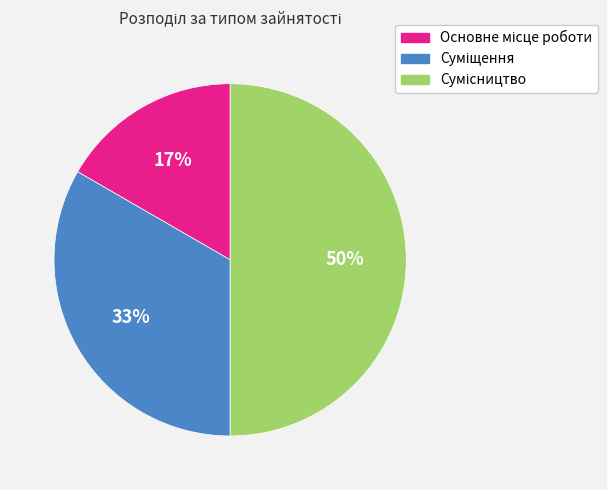

To the nearest percent, what is the difference between the largest and smallest slice percentages?

33%